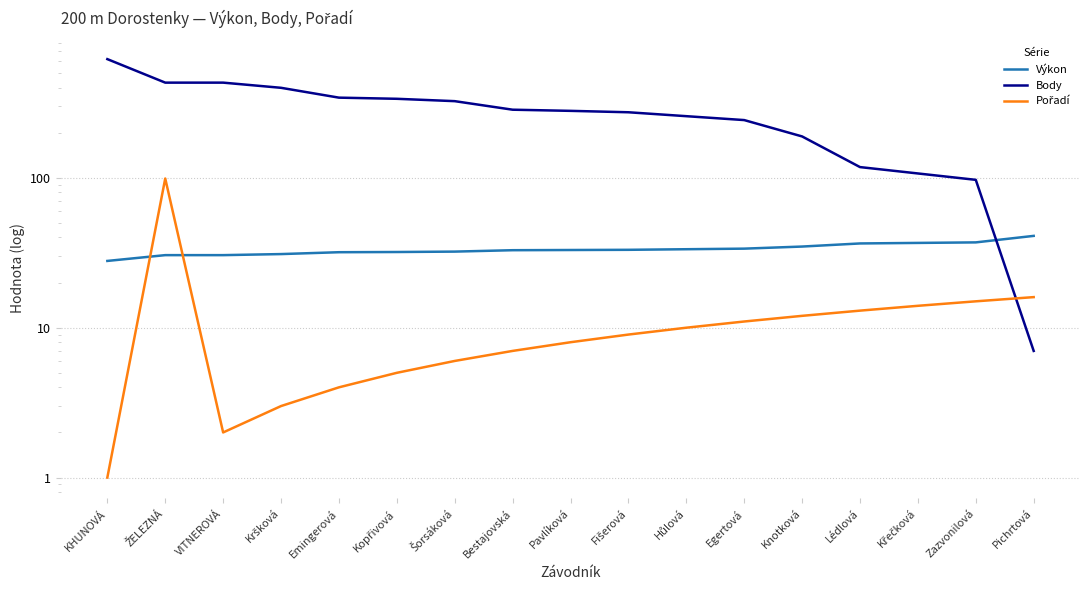

How many categories are shown in the chart?

17